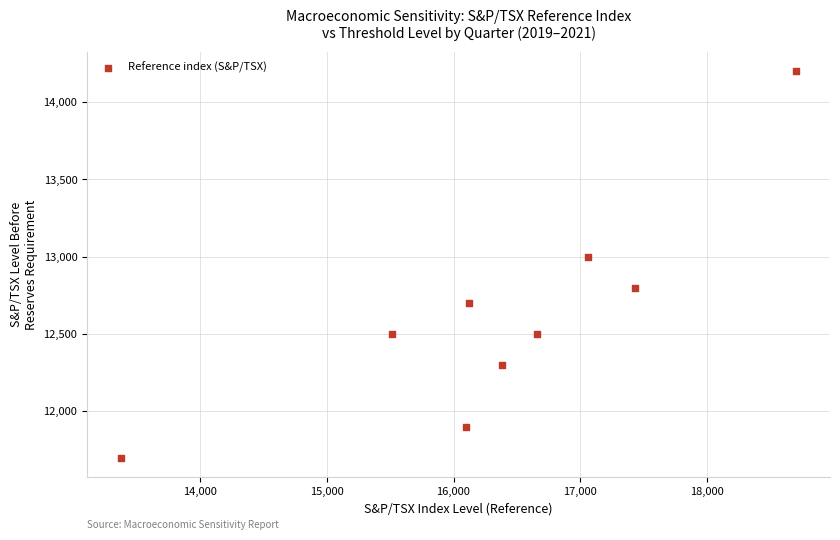

What Y value in the scatter plot is closest to 12950?

13000